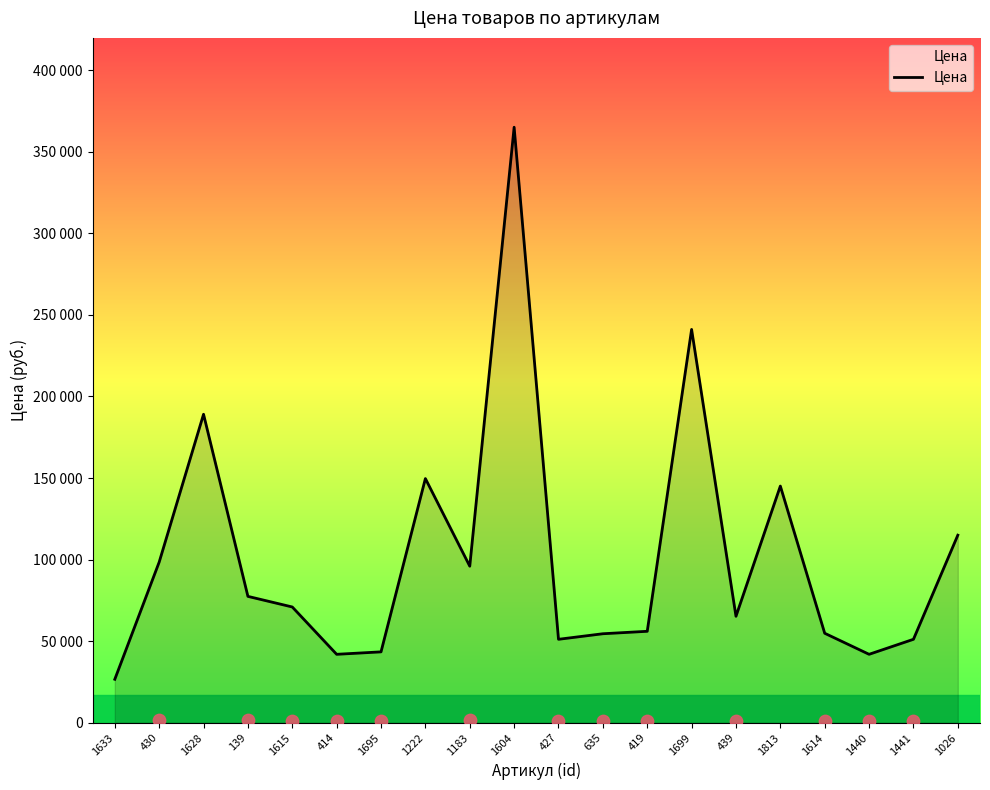

What is the ratio of the value at 1604 to the value at 635?

6.7